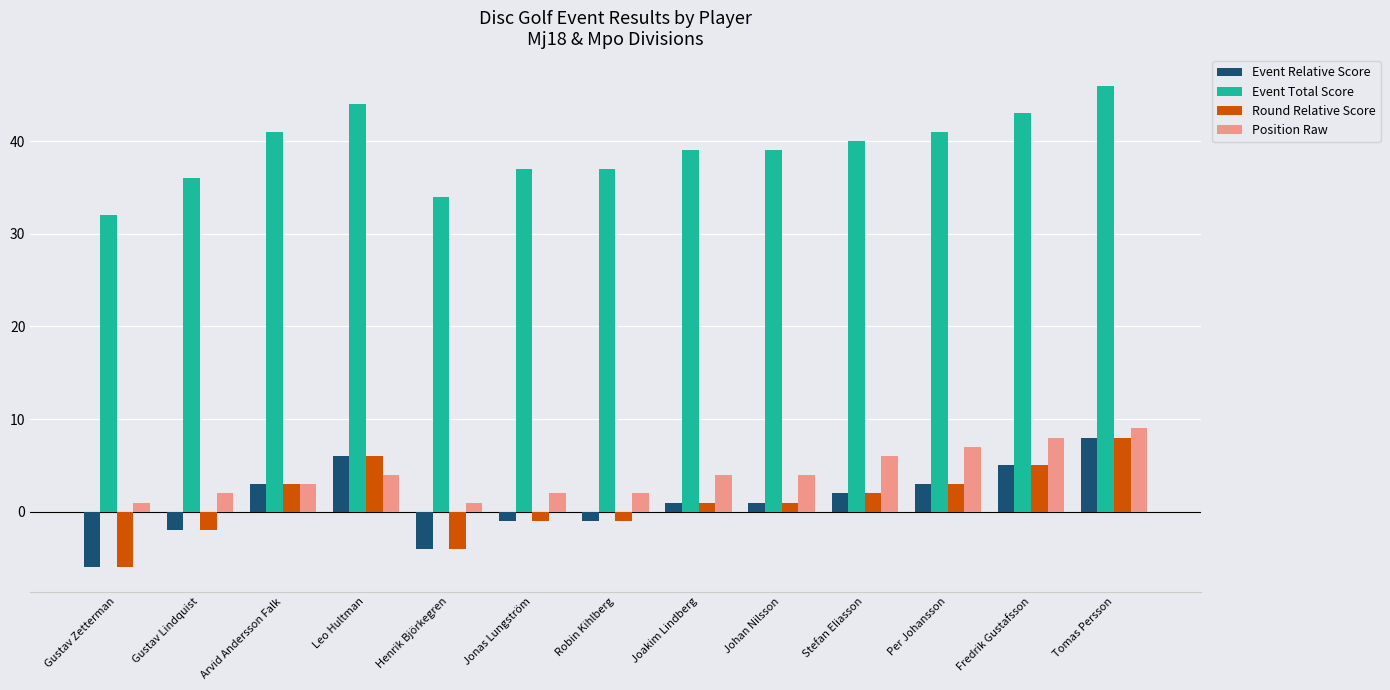

What is the minimum value shown in the chart?

-6